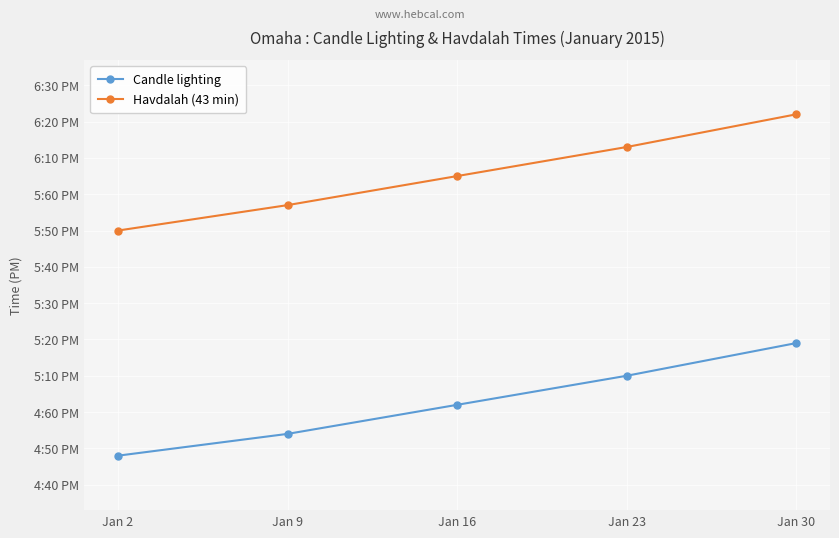

True or false: Havdalah (43 min) and Candle lighting intersect in this chart.

False